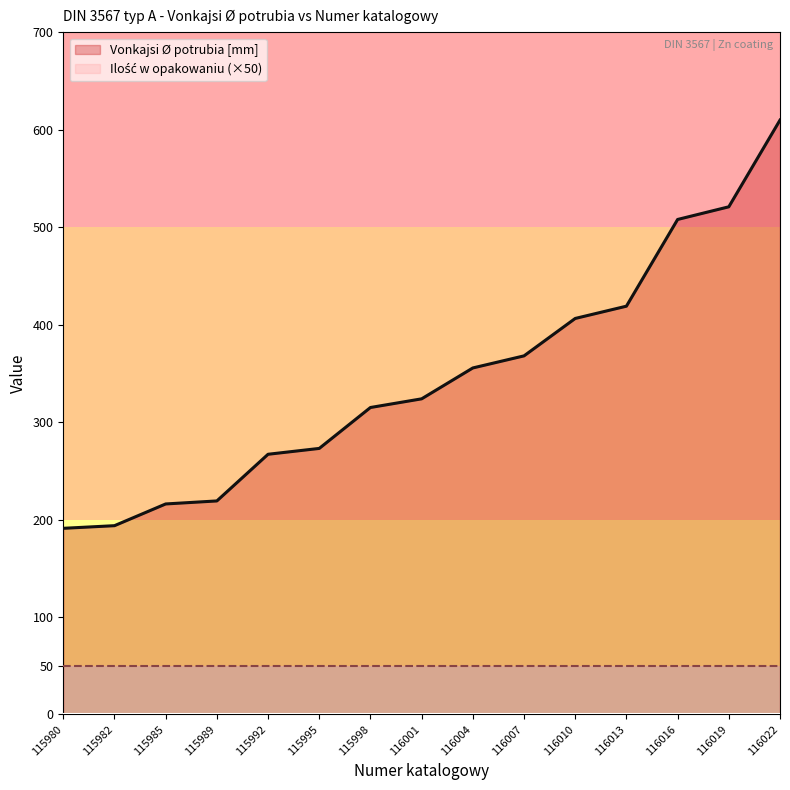

How many lines are shown in the chart?

2